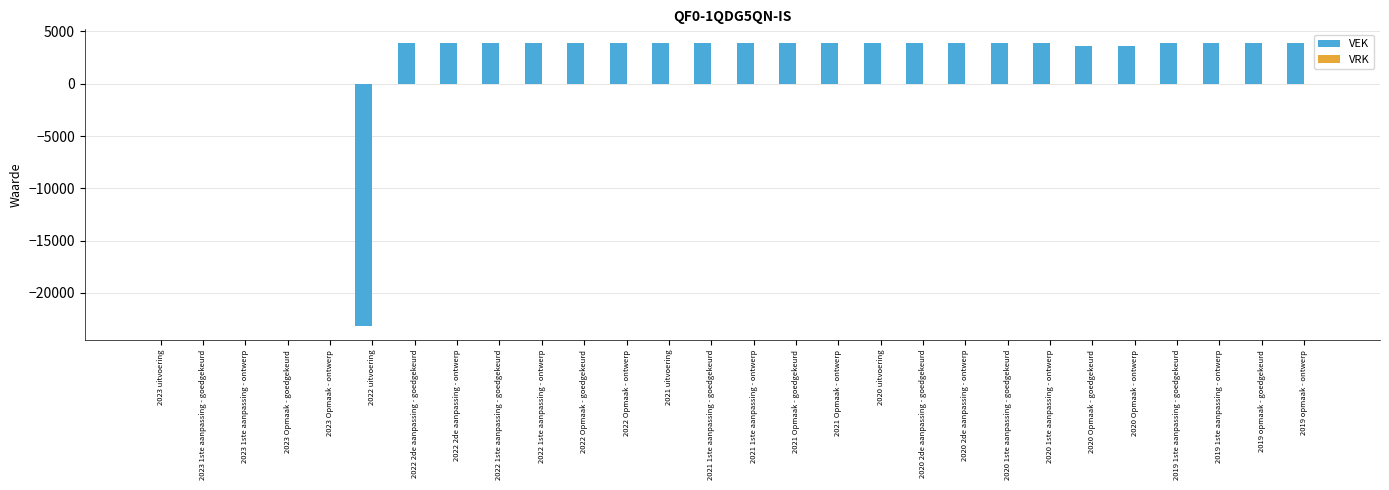

Are the bars horizontal?

No